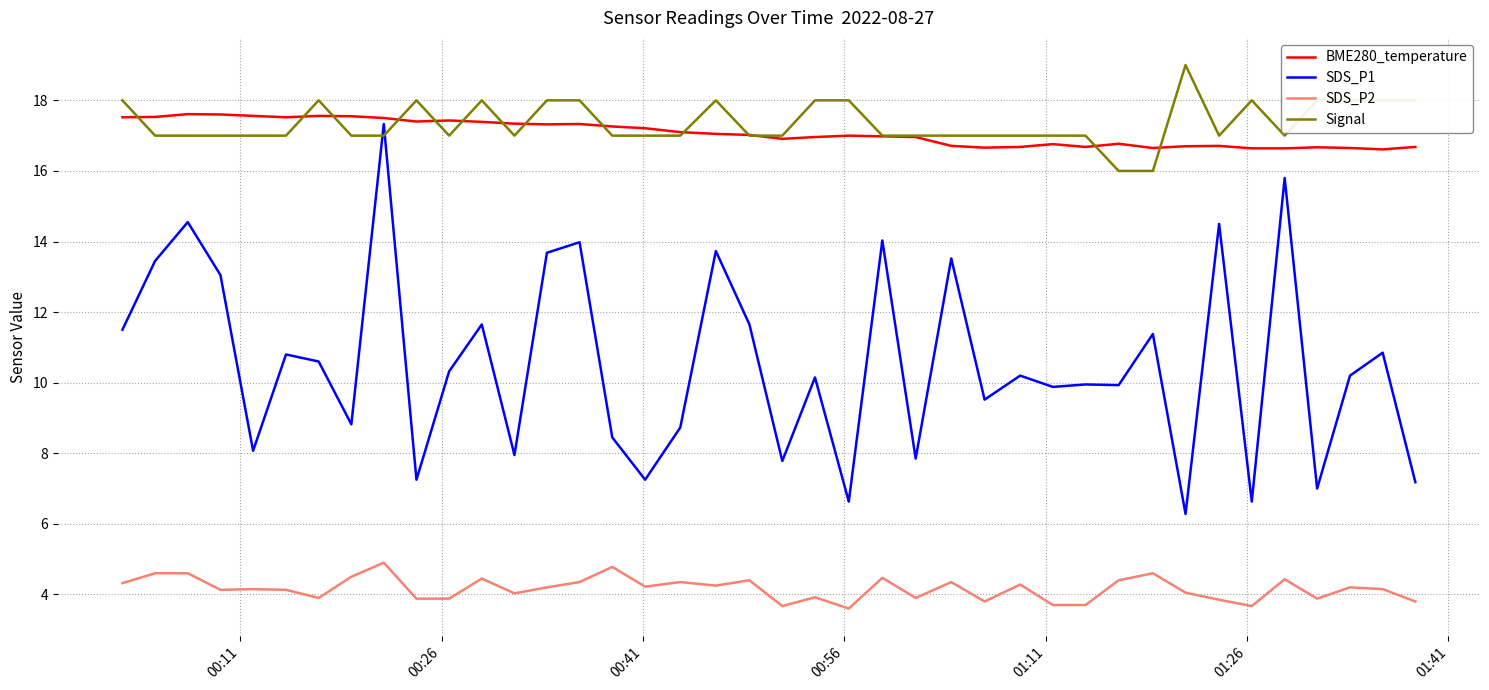

True or false: SDS_P1 and SDS_P2 intersect in this chart.

False